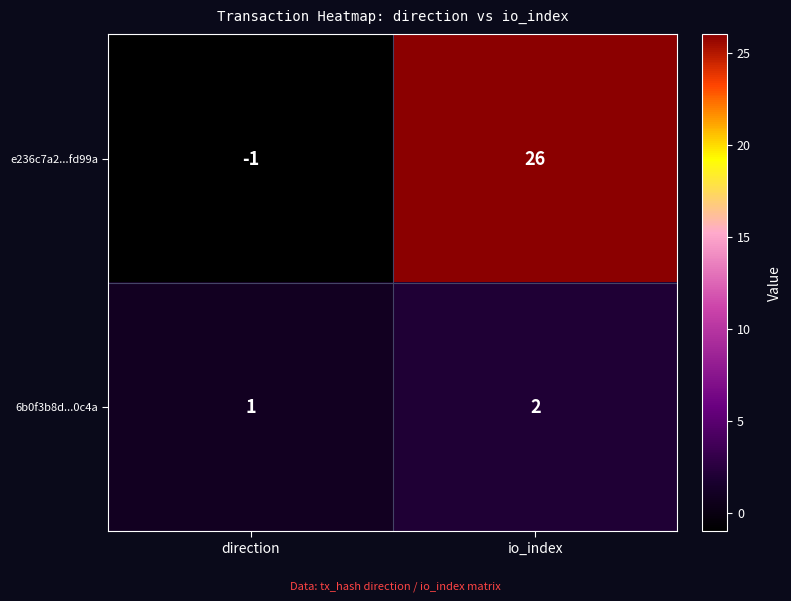

True or false: e236c7a2...fd99a has a value of 26 at io_index.

True